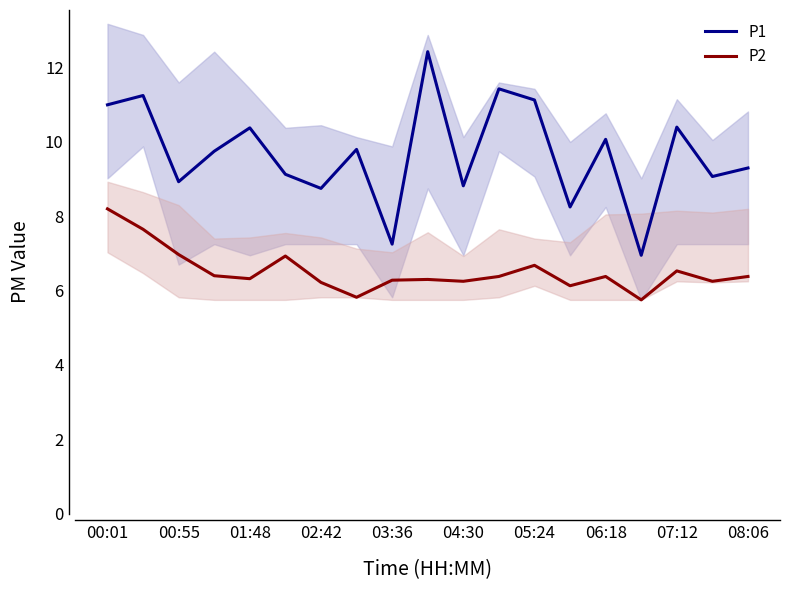

What is the maximum value for P1?

12.4